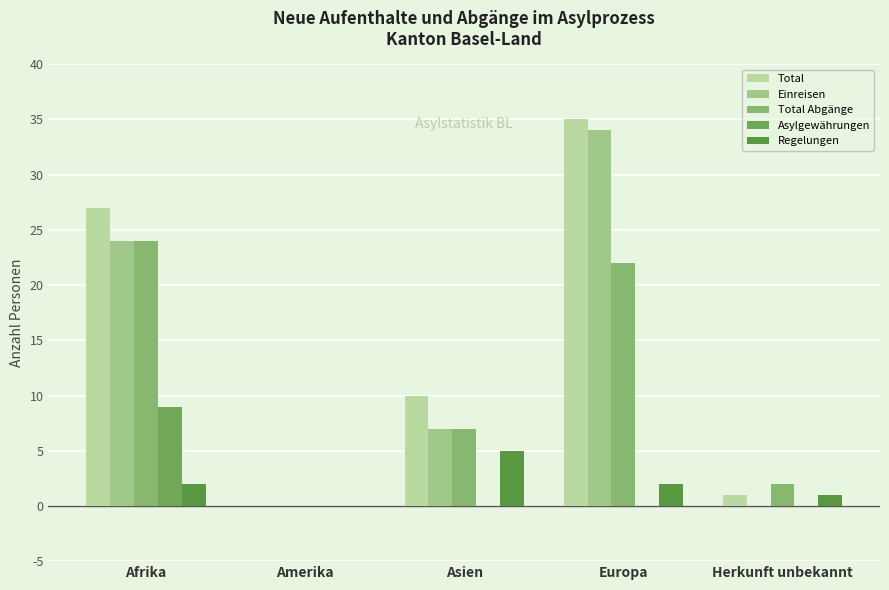

How many categories are shown in the chart?

5